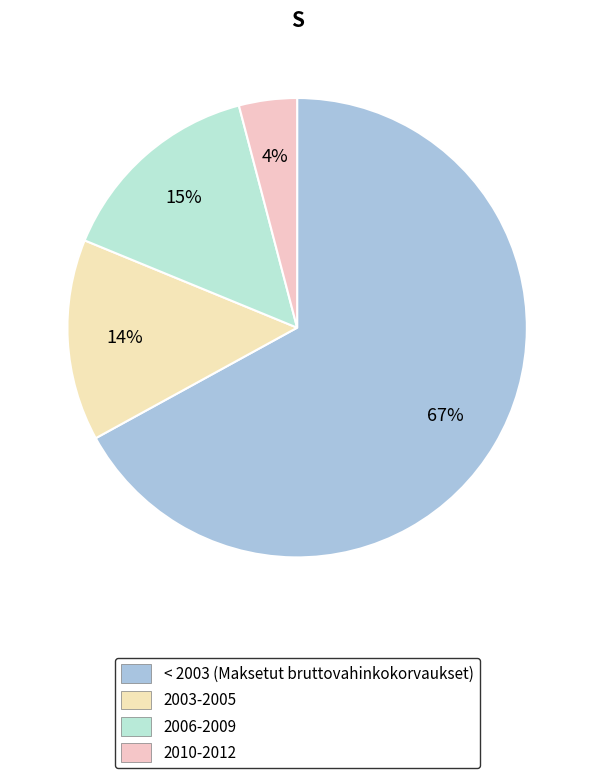

How many slices are in this pie chart?

4